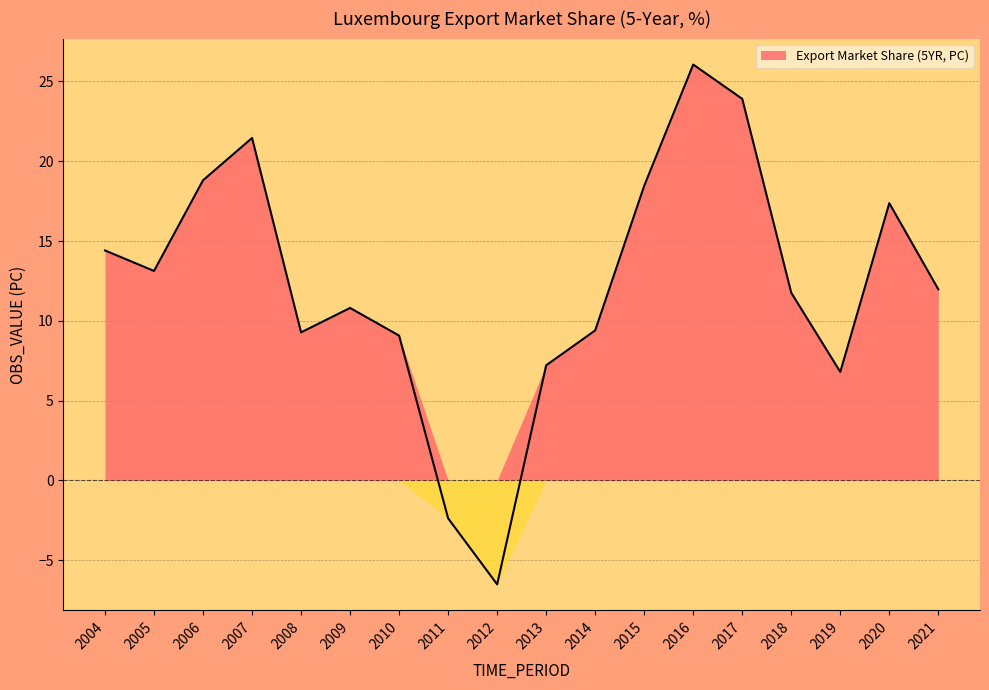

Rank the categories by value from highest to lowest.

2016, 2017, 2007, 2006, 2015, 2020, 2004, 2005, 2021, 2018, 2009, 2014, 2008, 2010, 2013, 2019, 2011, 2012